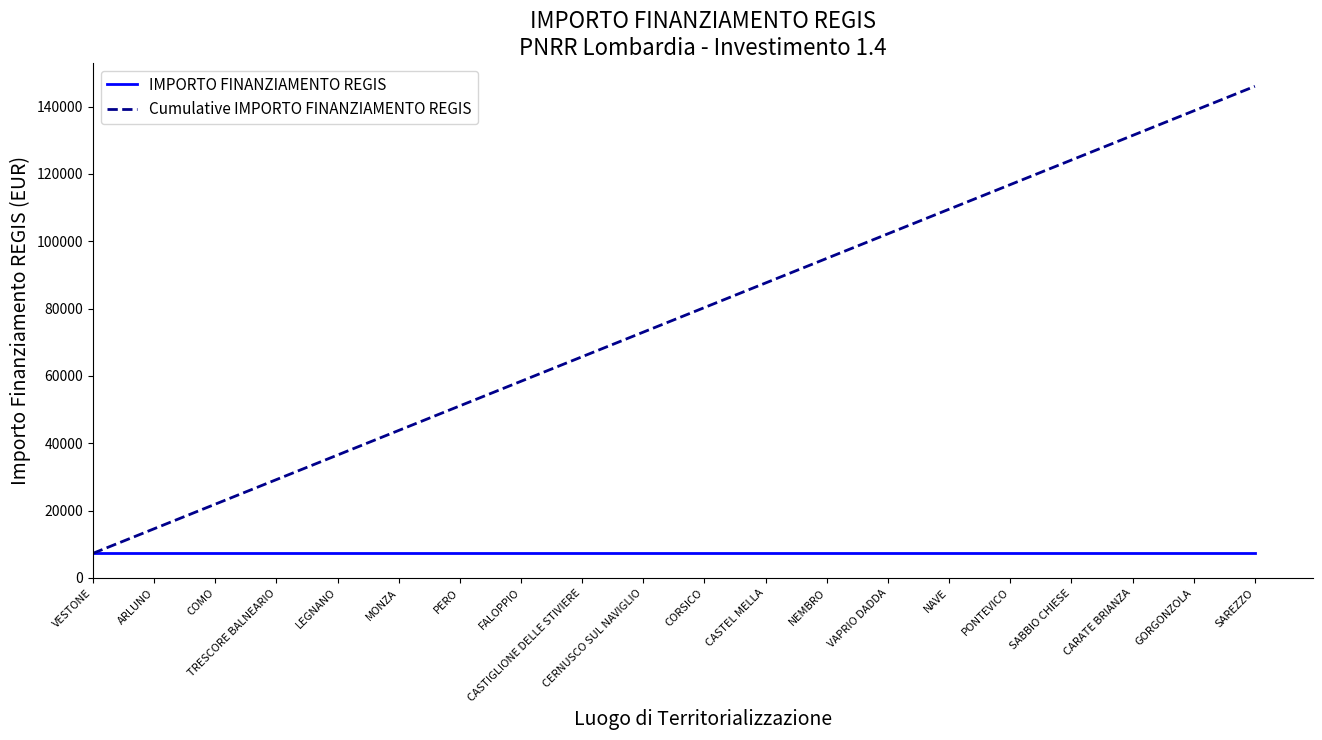

List the series in order of their peak value, highest first.

Cumulative IMPORTO FINANZIAMENTO REGIS, IMPORTO FINANZIAMENTO REGIS